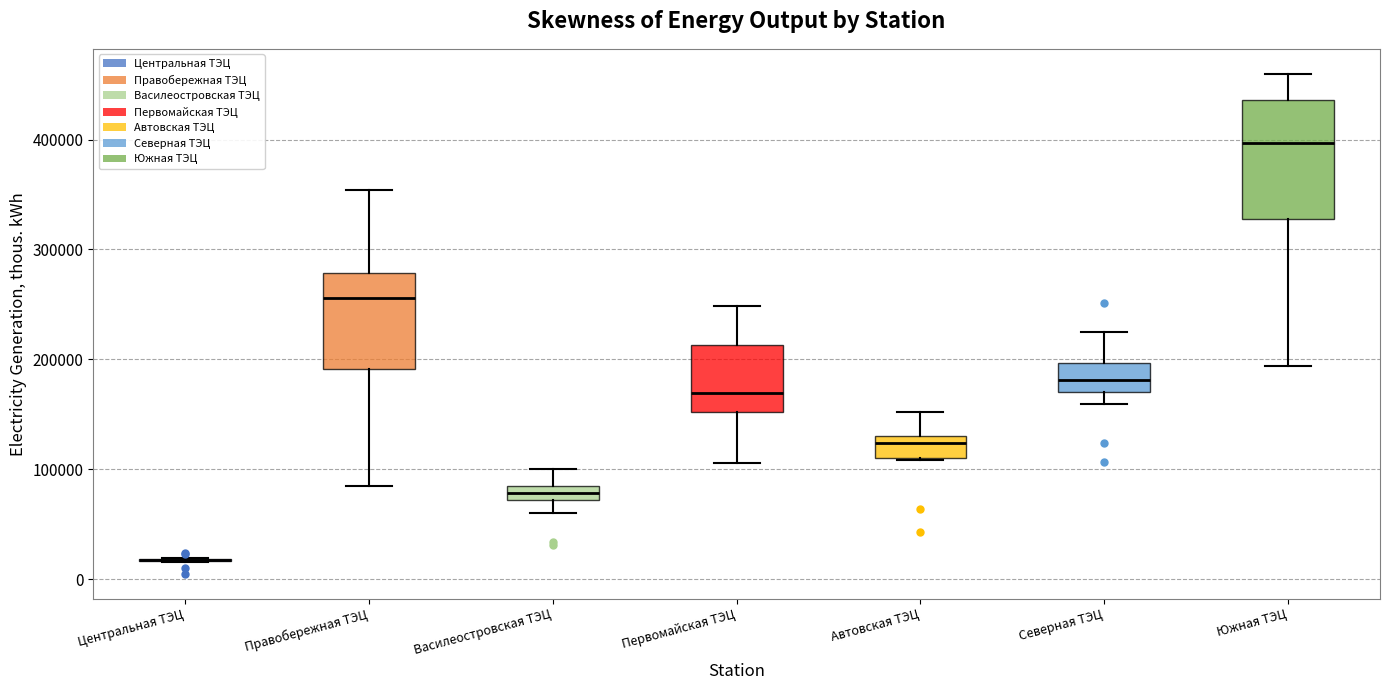

Which box is the tallest, from its lower edge to its upper edge?

Южная ТЭЦ